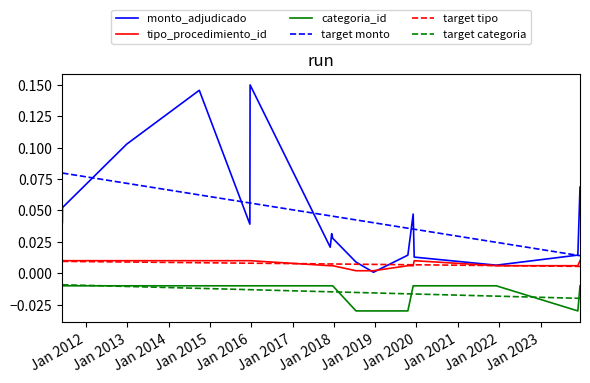

Which series has the largest range (max minus min)?

monto_adjudicado